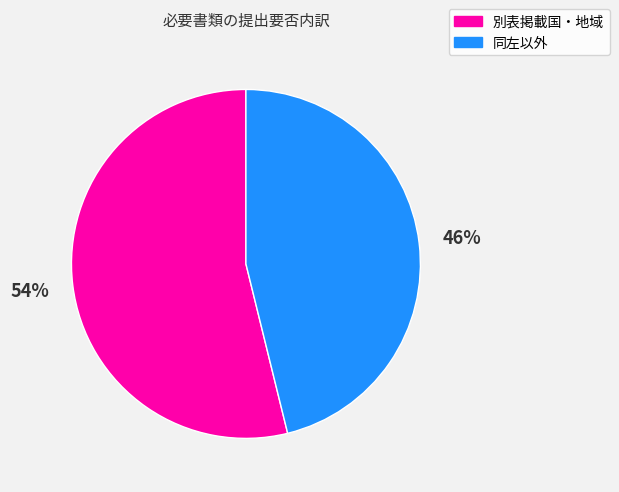

Count the number of slices in the pie.

2